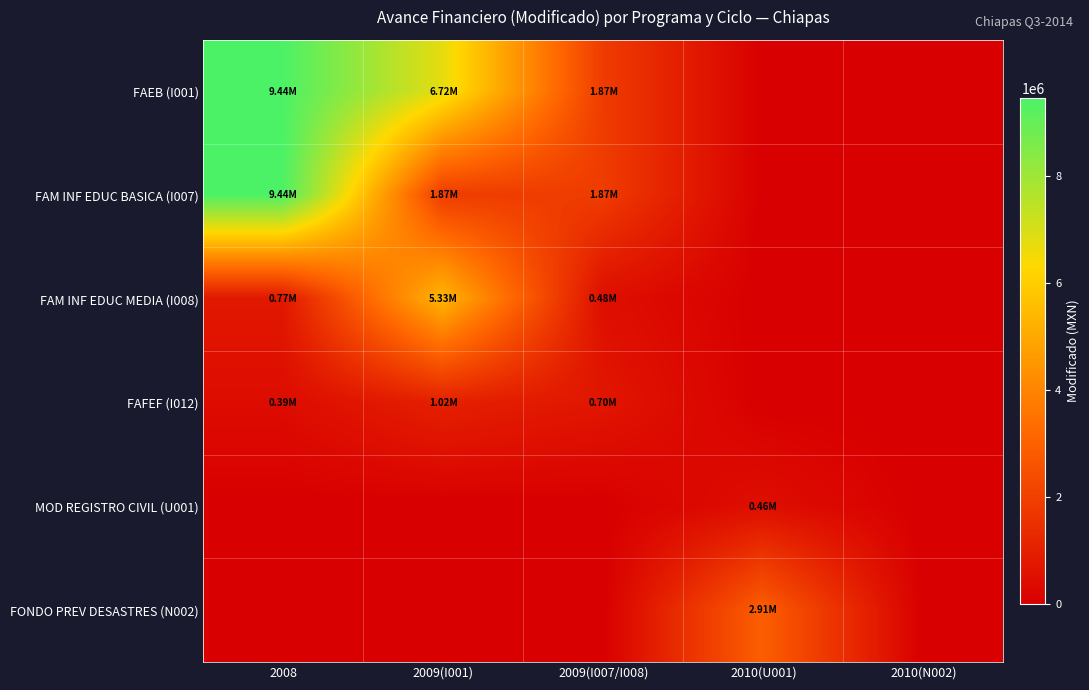

Between 2009(I001) and 2010(U001), which series saw the biggest shift?

FAEB (I001)